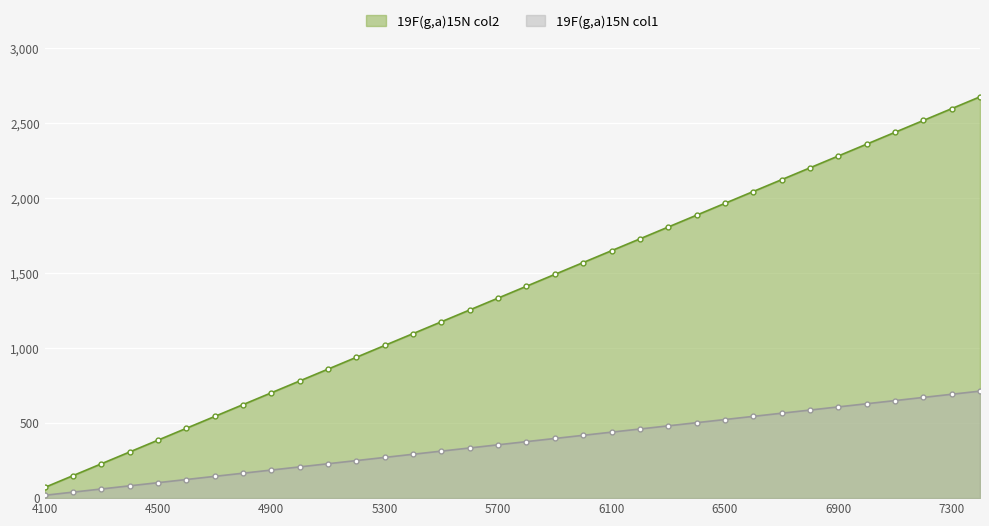

At how many categories does at least one series exceed 1569?

15